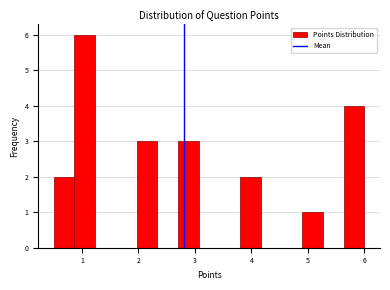

Read against the x-axis, roughly where is the centre of the tallest bar?

1.1